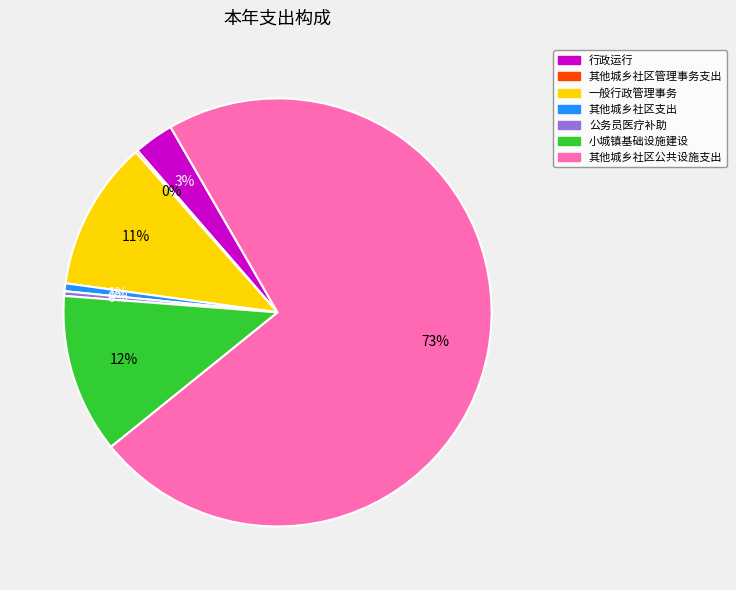

Which slice is the largest?

其他城乡社区公共设施支出